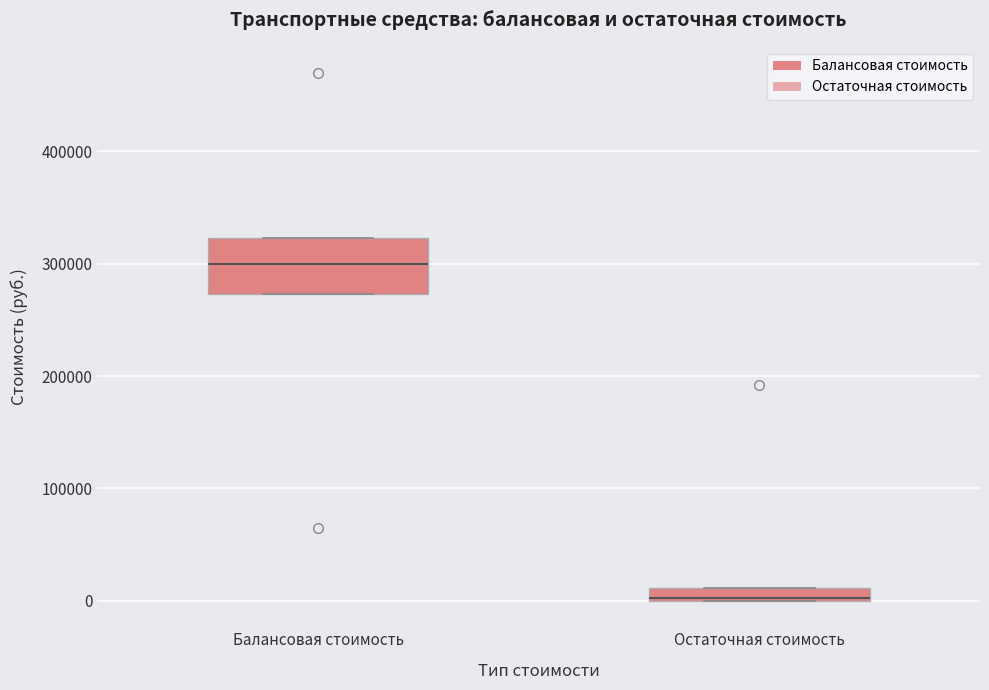

Which box is the tallest, from its lower edge to its upper edge?

Балансовая стоимость